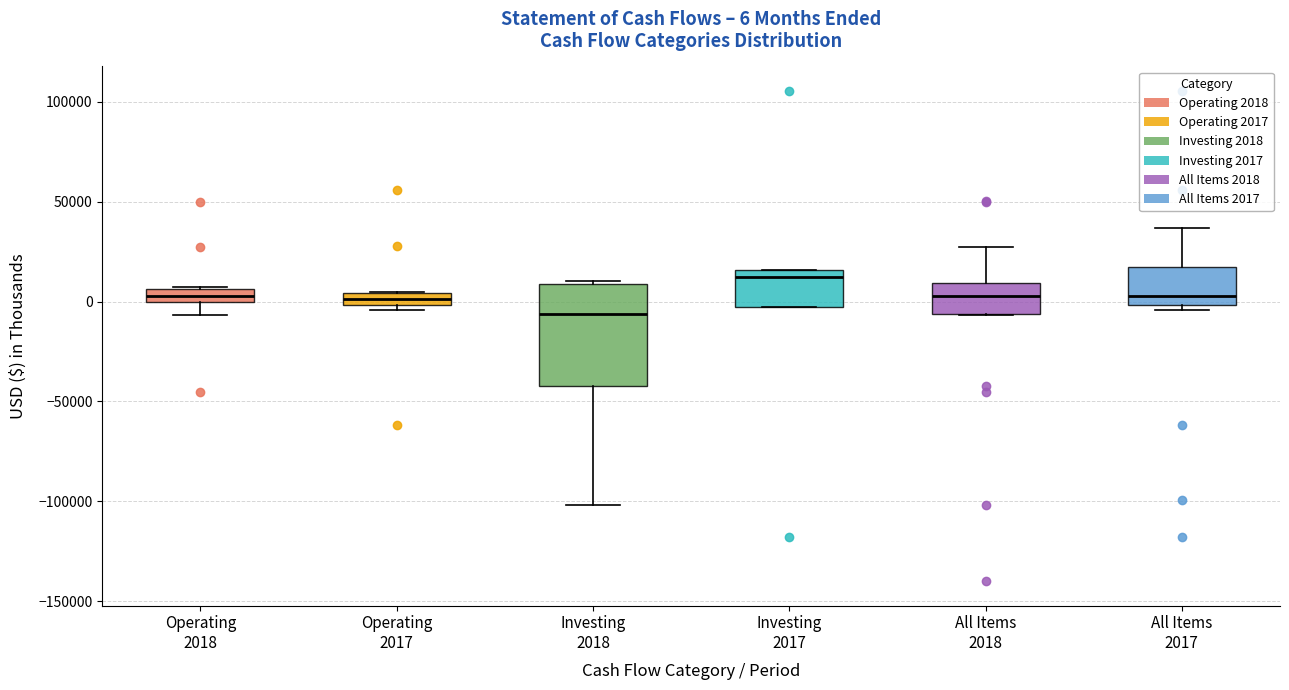

Which box is the tallest, from its lower edge to its upper edge?

Investing 2018